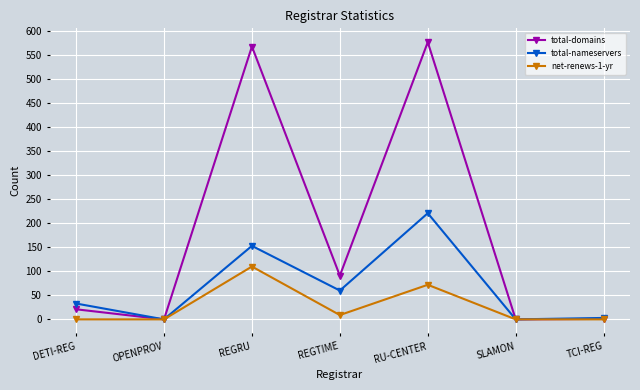

What is the total value across all series at DETI-REG?

54